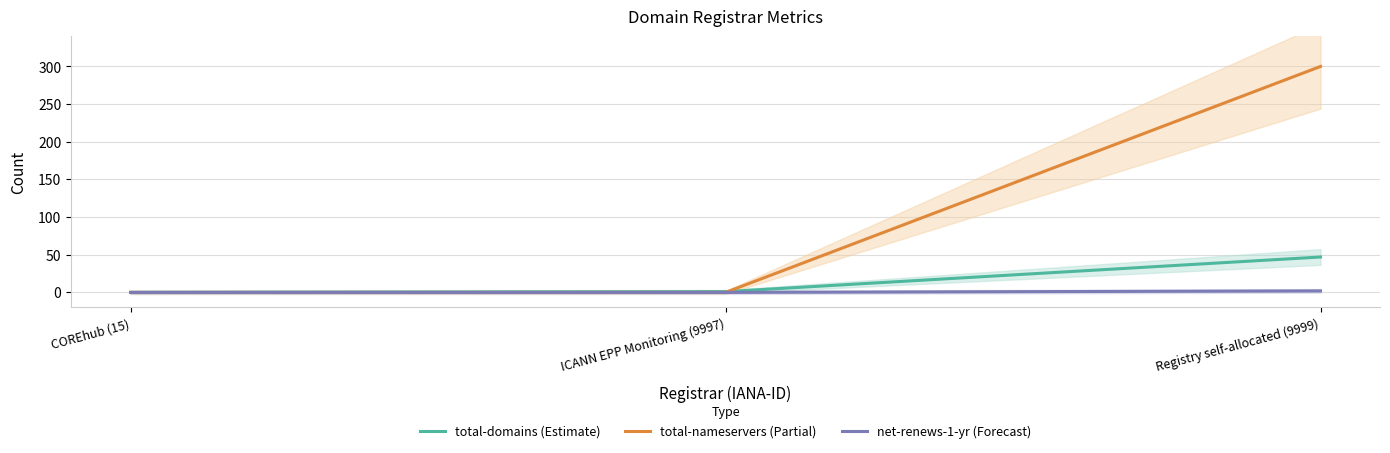

Reading left to right, list all the values displayed in this chart.

total-domains (Estimate): 0	1	47
total-nameservers (Partial): 0	0	300
net-renews-1-yr (Forecast): 0	0	2